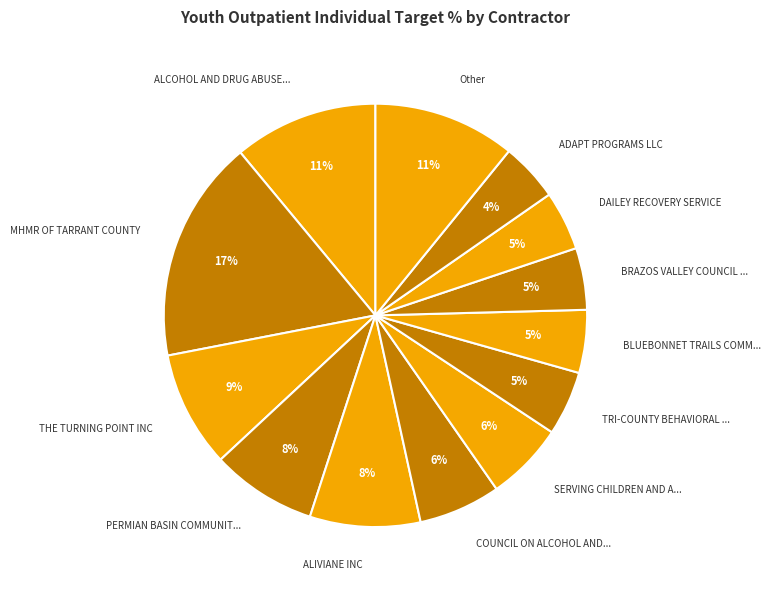

How many slices are in this pie chart?

13